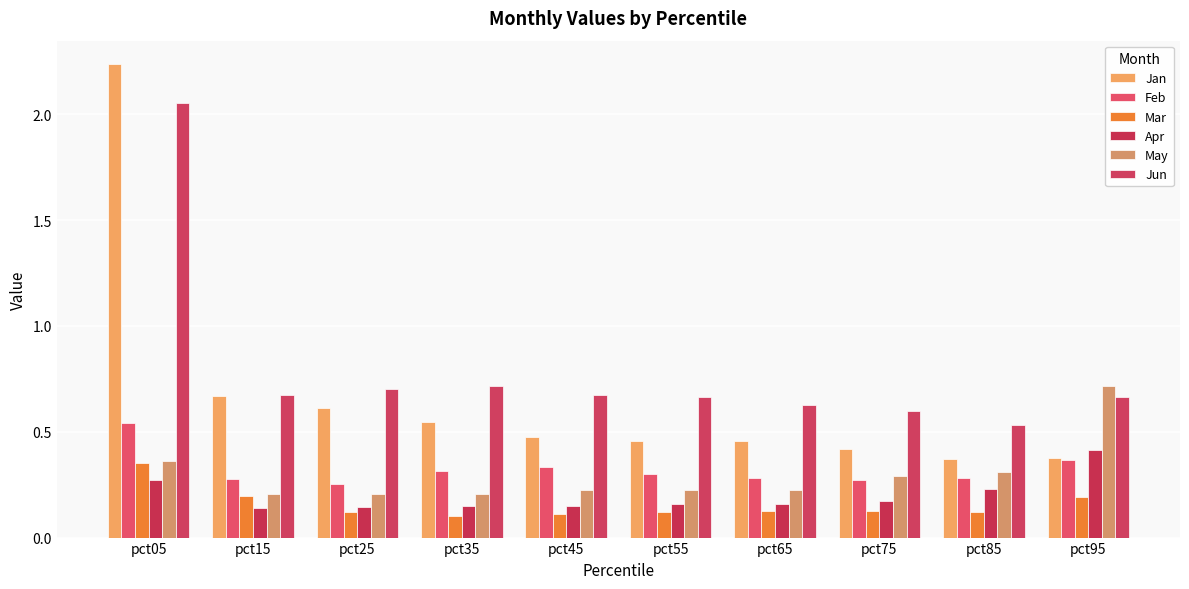

At which category is the sum across all series the highest?

pct05